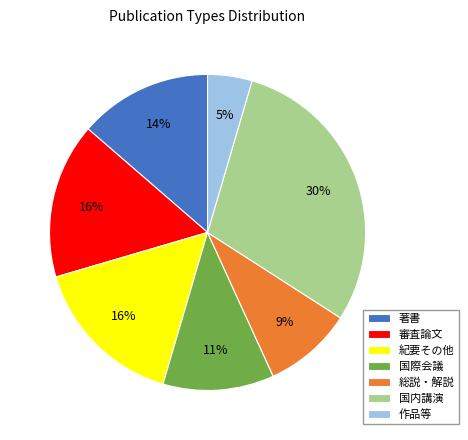

To the nearest percent, what percentage of the pie is 総説・解説?

9%